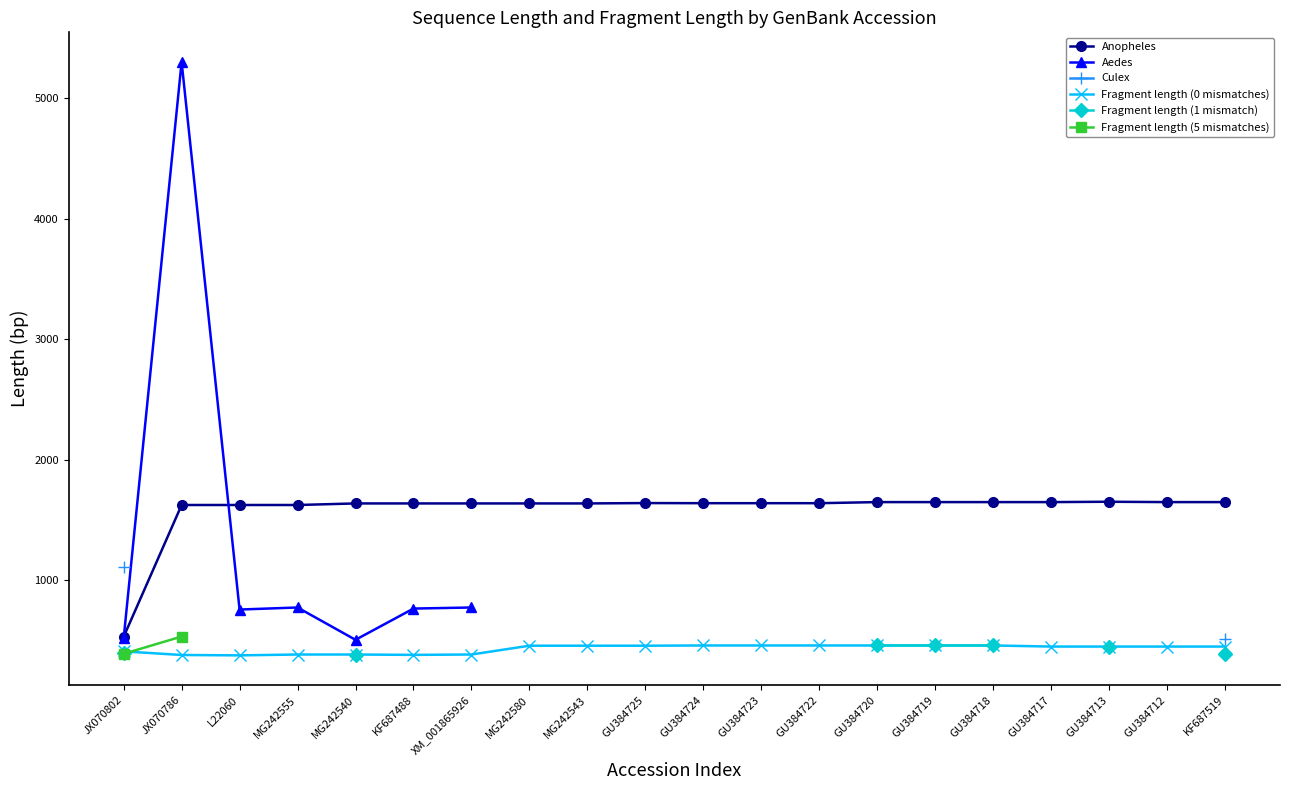

What is the value of the Anopheles point at the 7th from the left?

1637